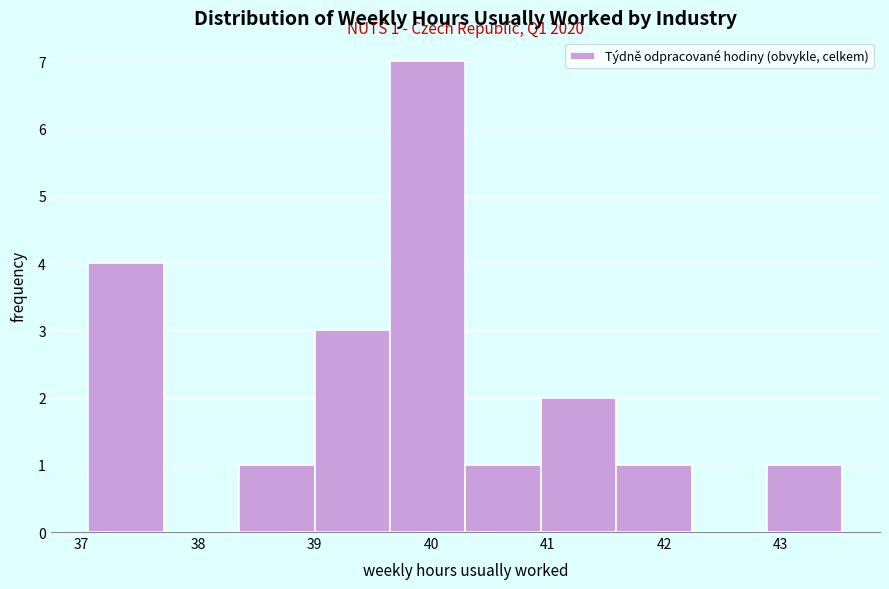

Over which range of the x-axis is the bar tallest?

39.6 to 40.3